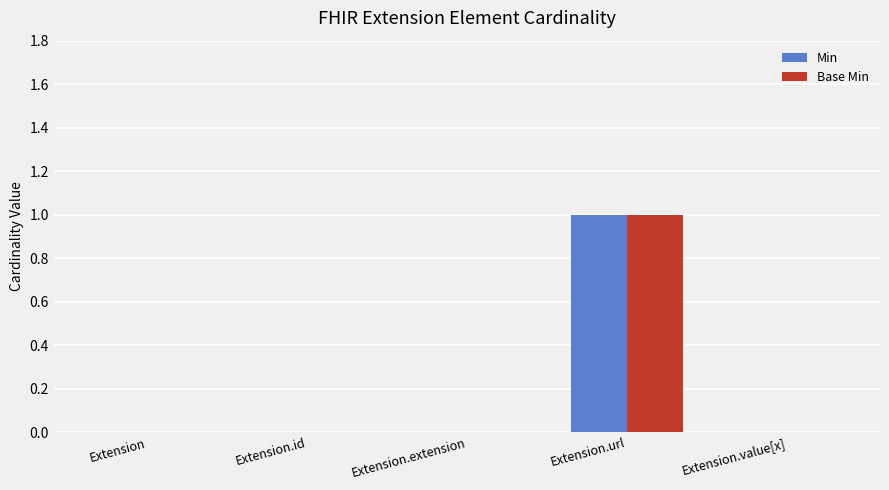

How many data points does each series have?

5